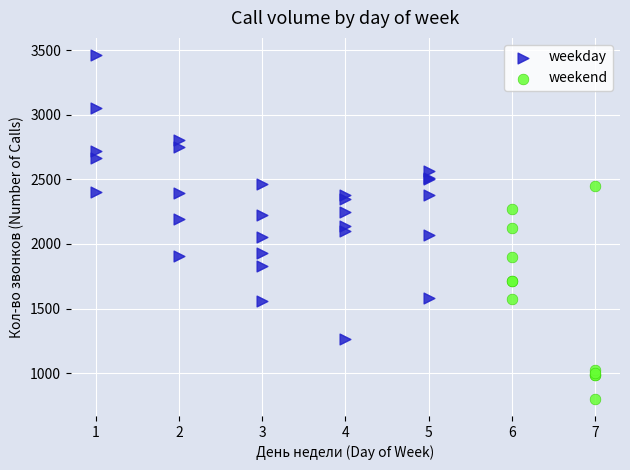

Which series contains the highest Y value?

weekday